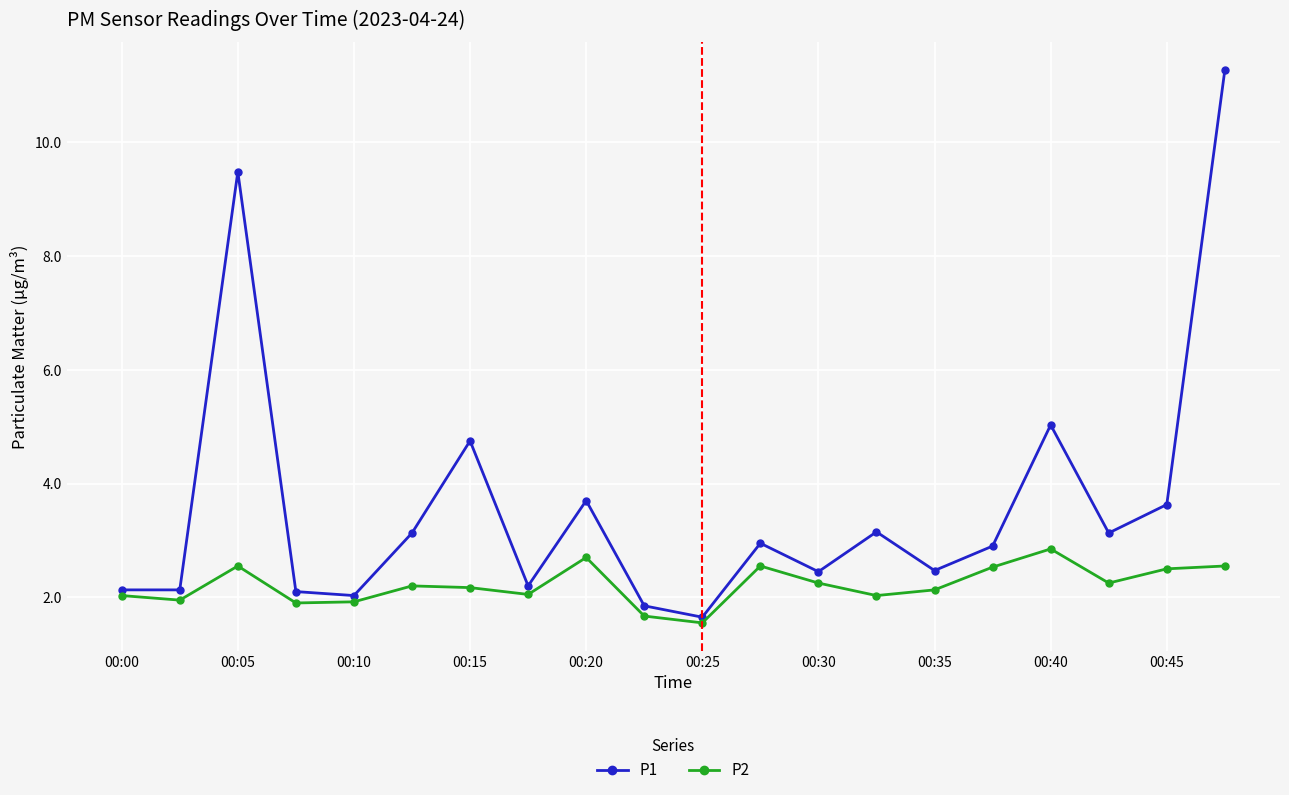

What is the smallest value displayed?

1.6